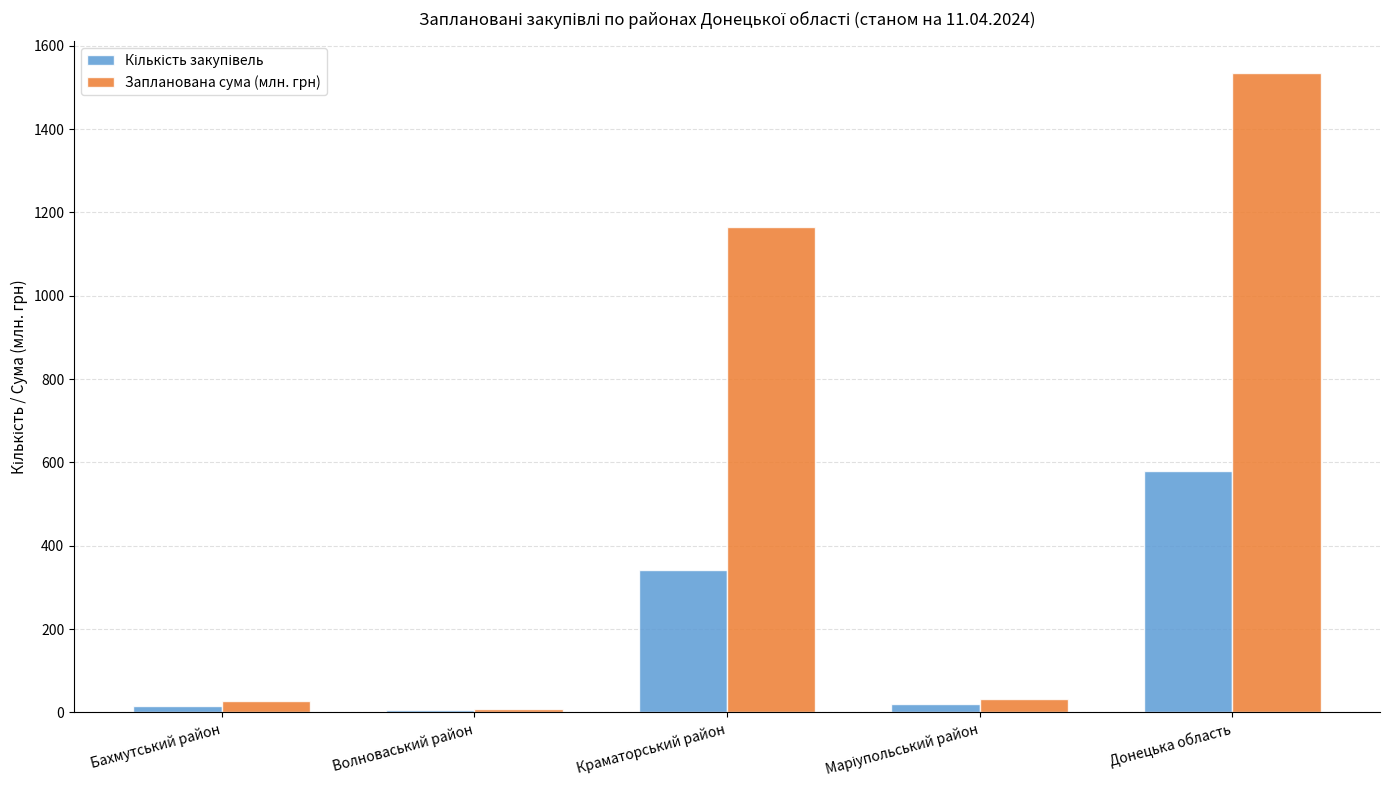

What is the total value across all series at Краматорський район?

1506.9